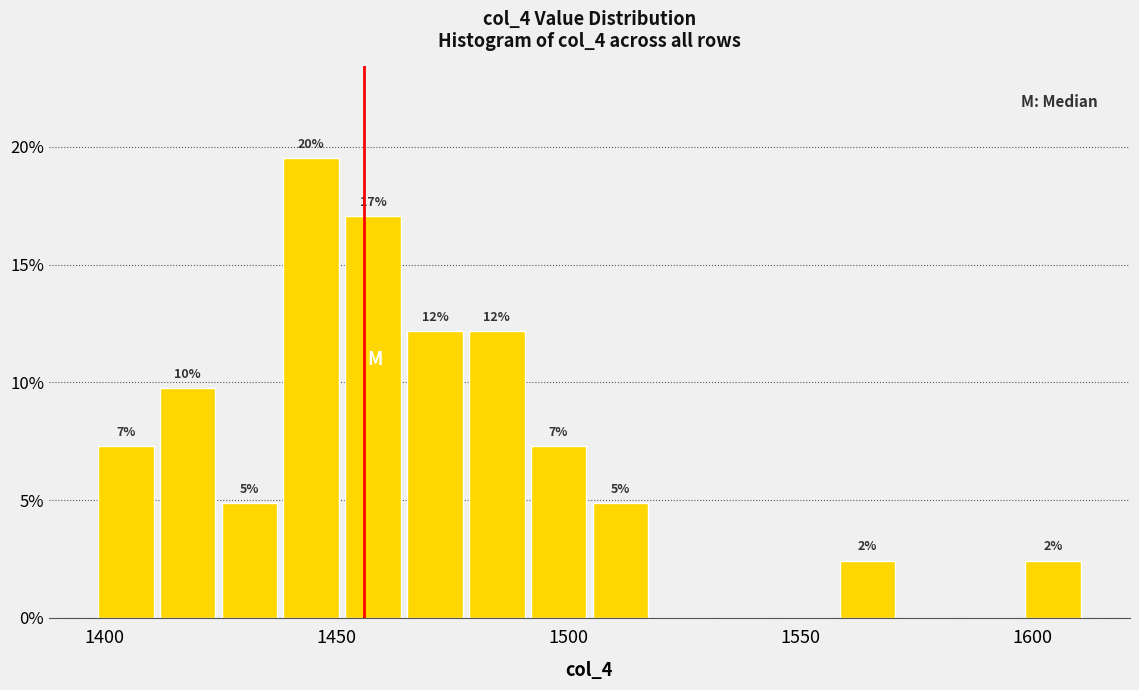

Read against the x-axis, roughly where is the centre of the tallest bar?

1445